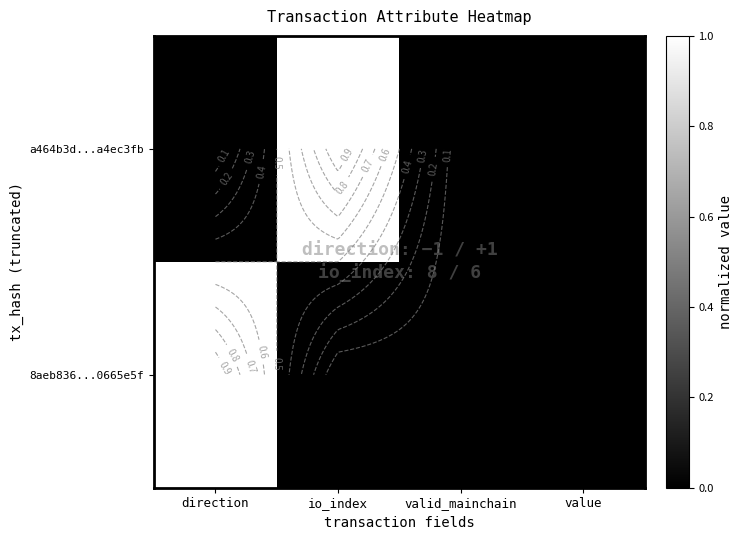

Which series has the largest range (max minus min)?

a464b3d...a4ec3fb